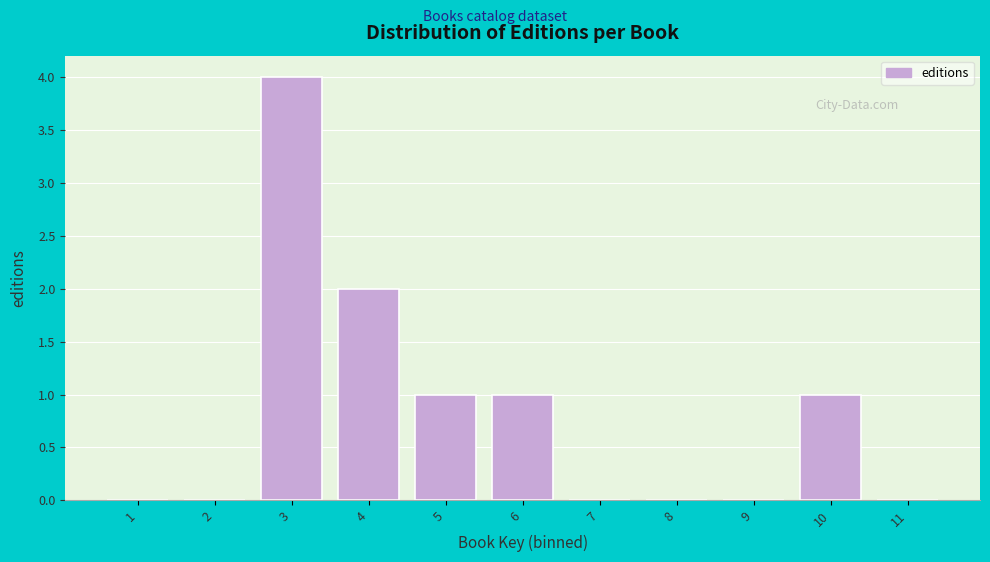

Reading right to left, extract all data points from this chart.

11=0	10=1	9=0	8=0	7=0	6=1	5=1	4=2	3=4	2=0	1=0